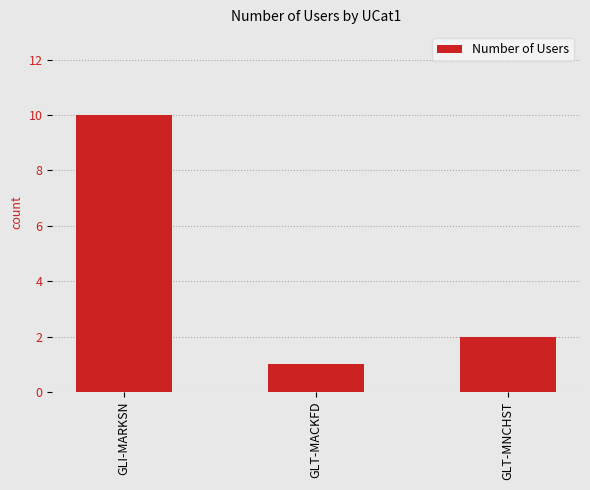

Which category has the lowest value across all series?

GLT-MACKFD